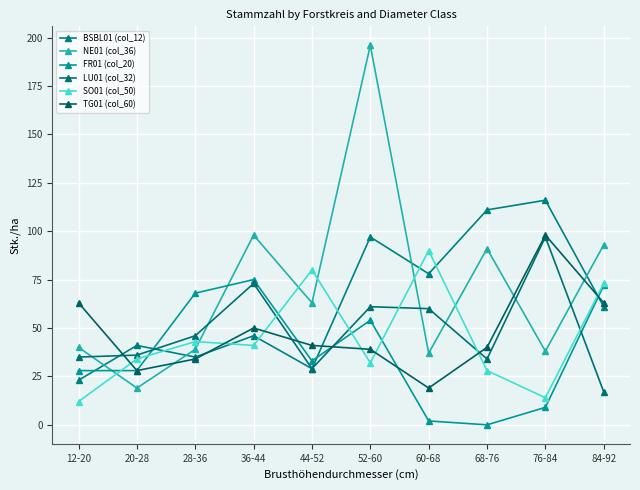

How many interior local peaks does the NE01 (col_36) series have?

3